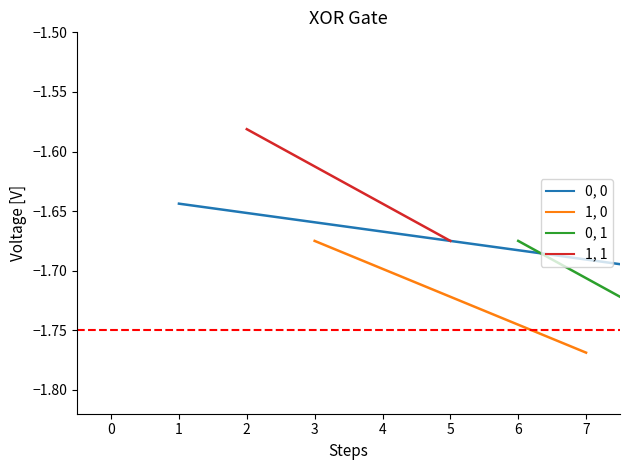

What value does the 0, 0 series have at 1?

-1.6